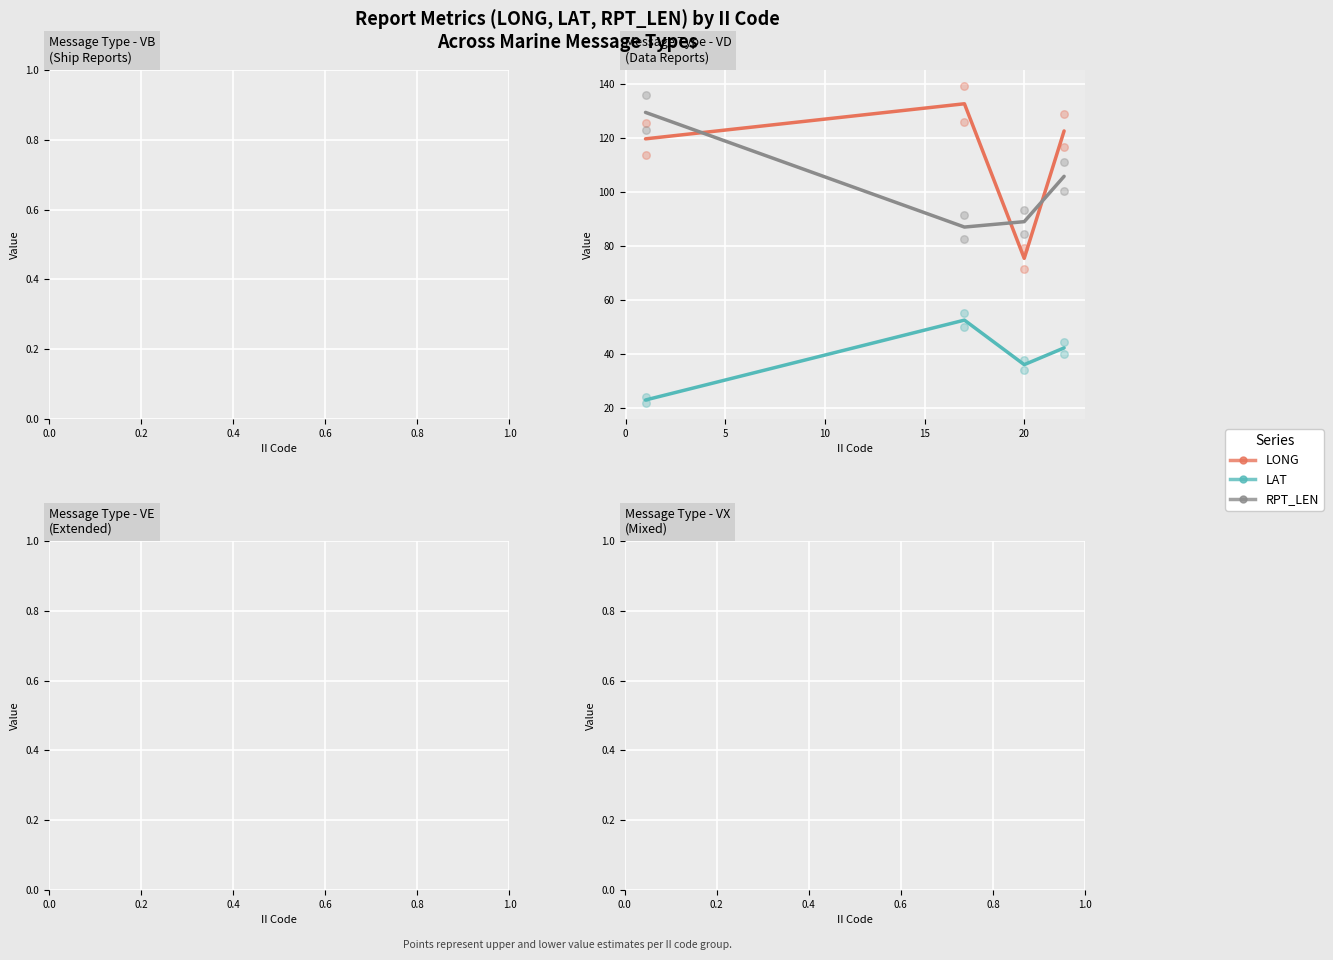

Which series has the largest Y range (max minus min)?

LONG